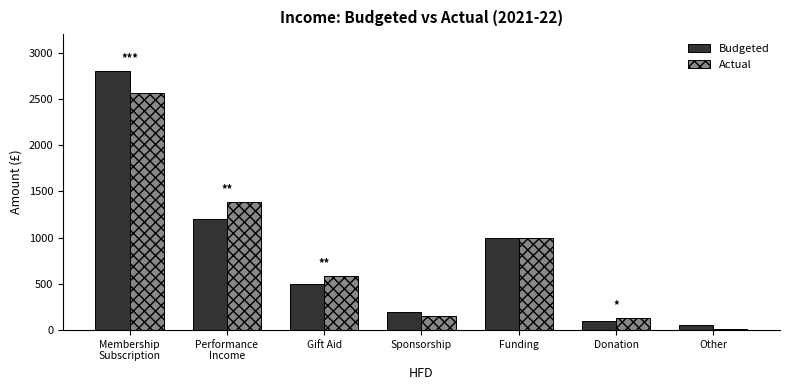

What is the difference between the second highest and minimum values in the Budgeted series?

1150.0